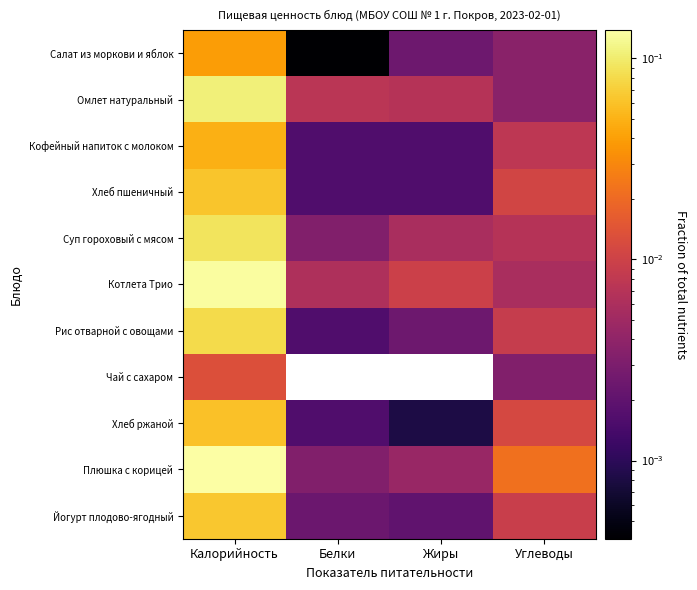

Which series has the largest total across all categories?

Плюшка с корицей